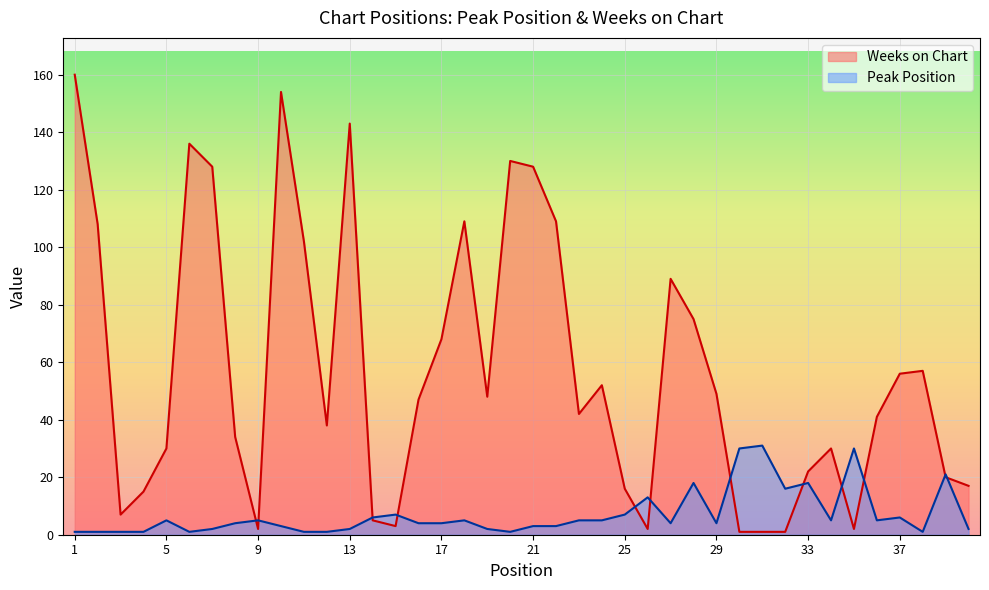

What is the sum of the Peak Position values at 23 and 2?

6